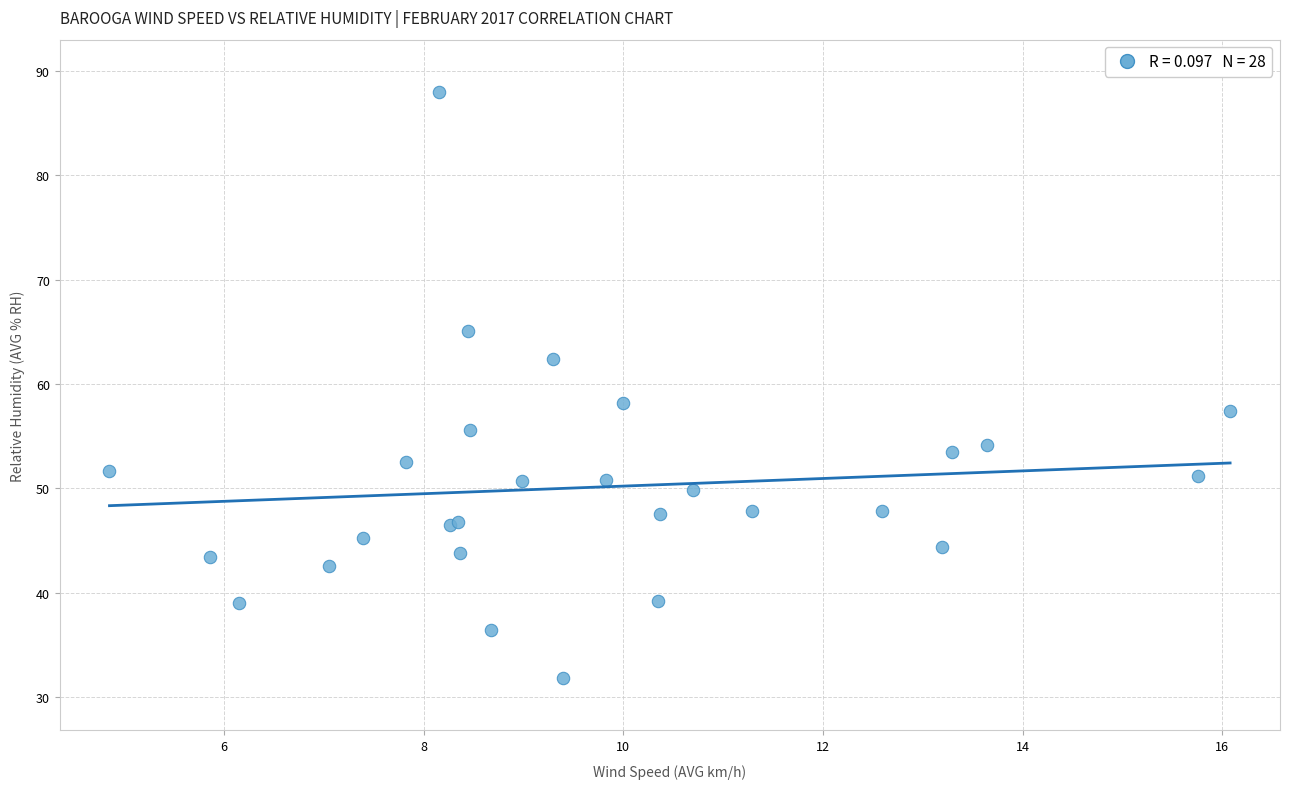

What Y value in the scatter plot is closest to 59?

58.2